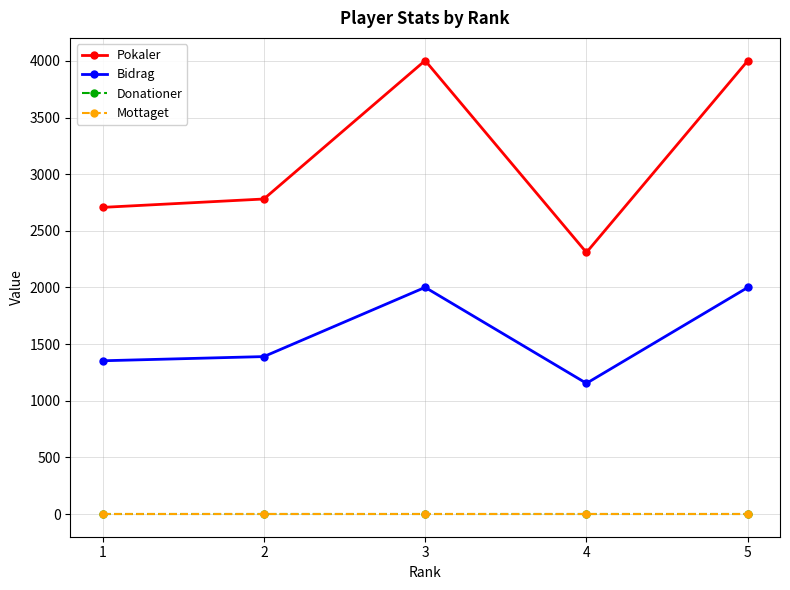

At which category is the sum across all series the highest?

3